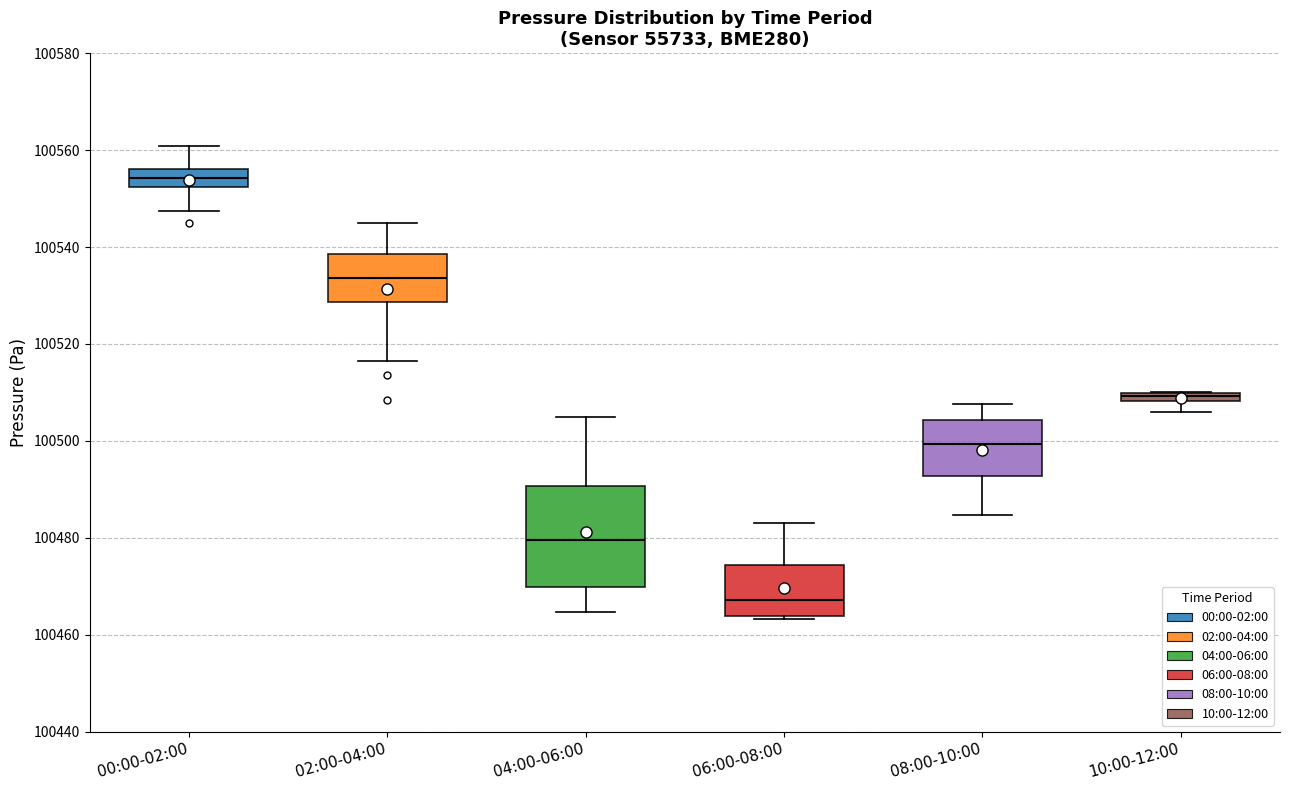

Which box has the highest median line?

00:00-02:00